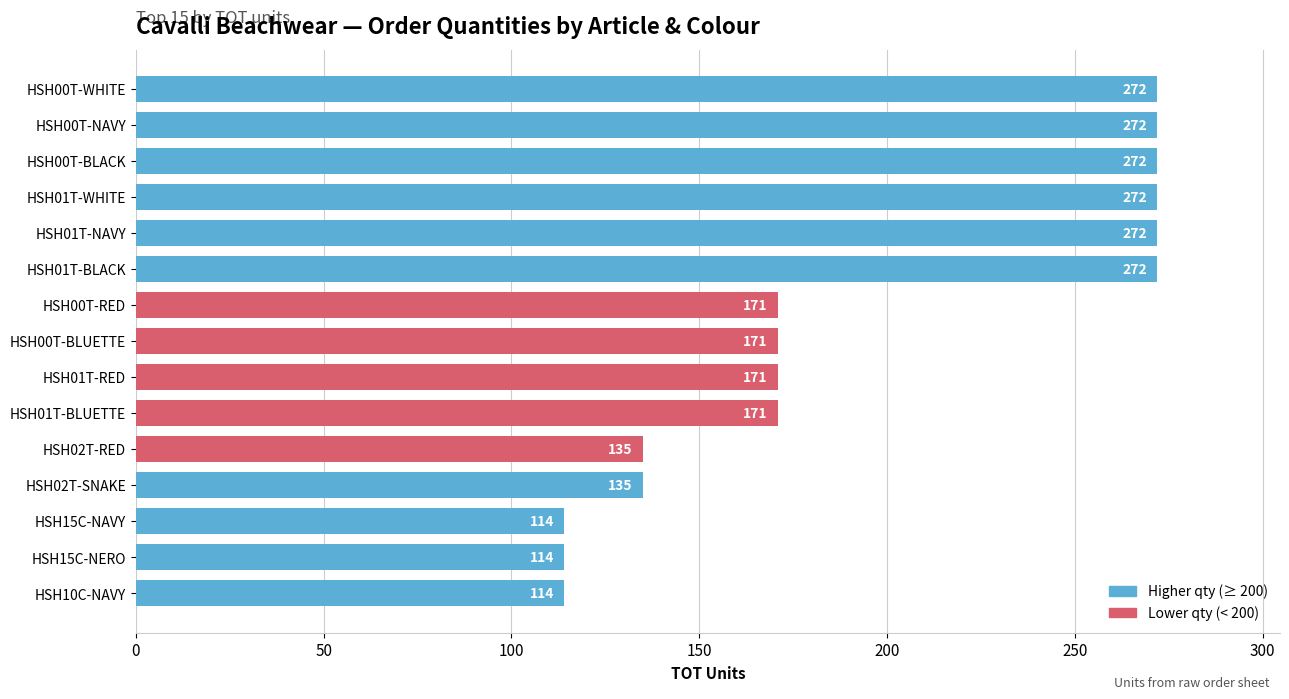

What is the minimum value shown in the chart?

114